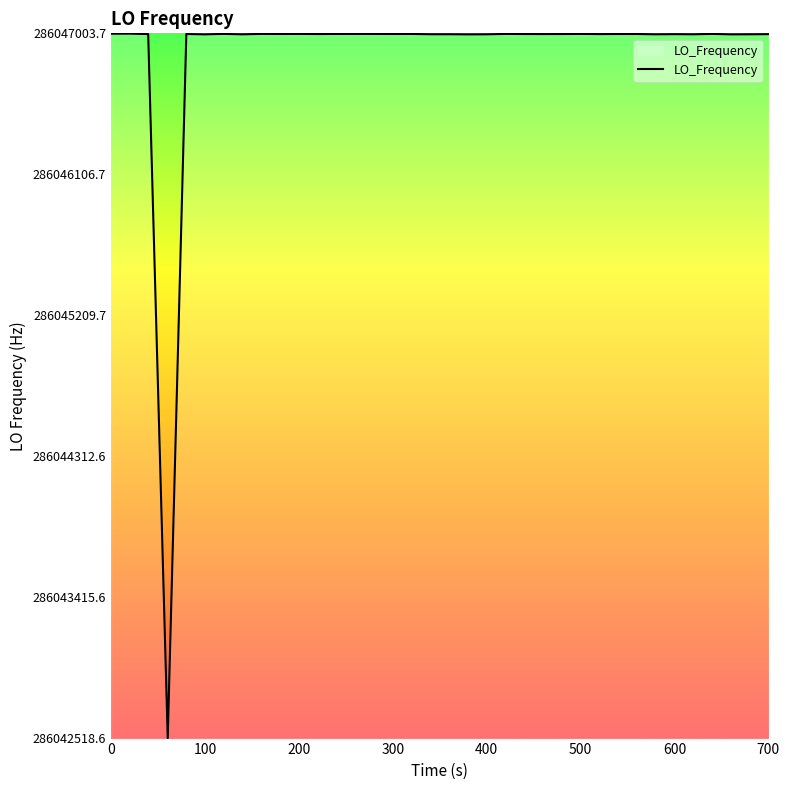

What is the difference between the maximum and minimum values?

4483.1